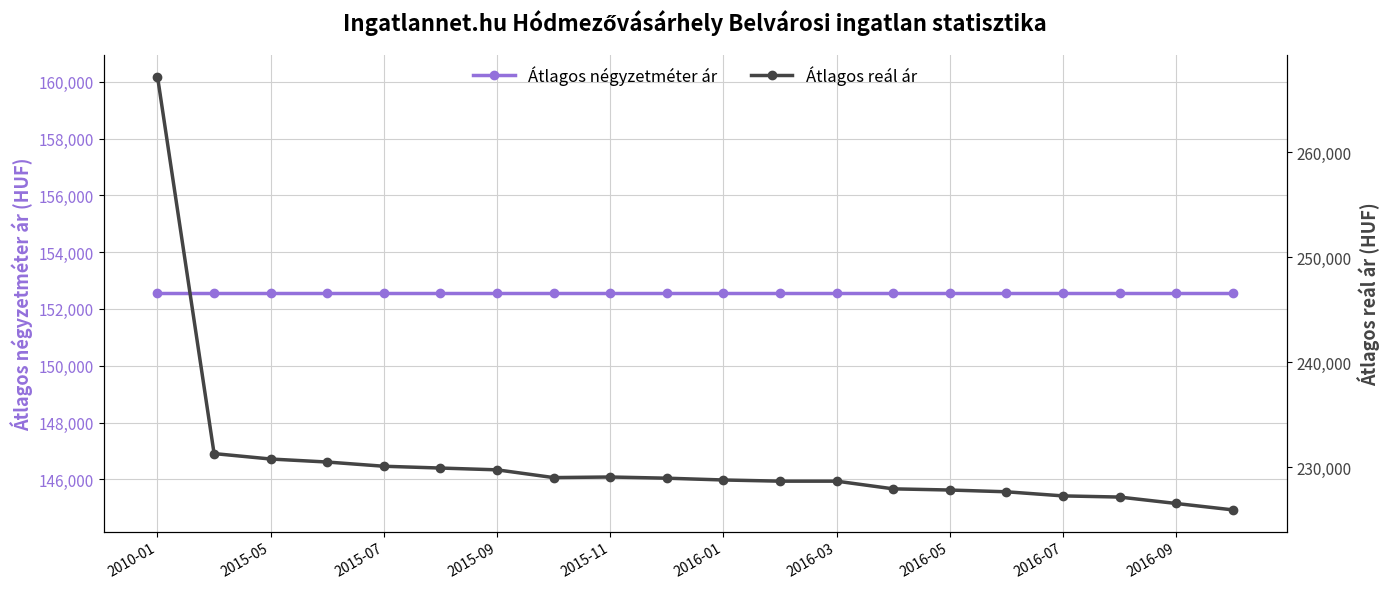

True or false: Átlagos reál ár has a value of 227278 at 2016-07.

True